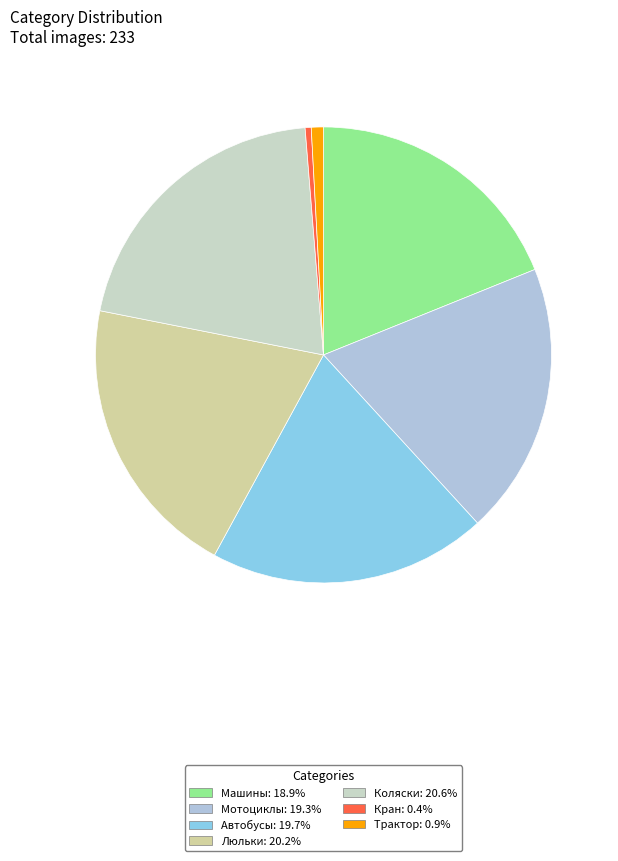

How many segments does this pie chart have?

7